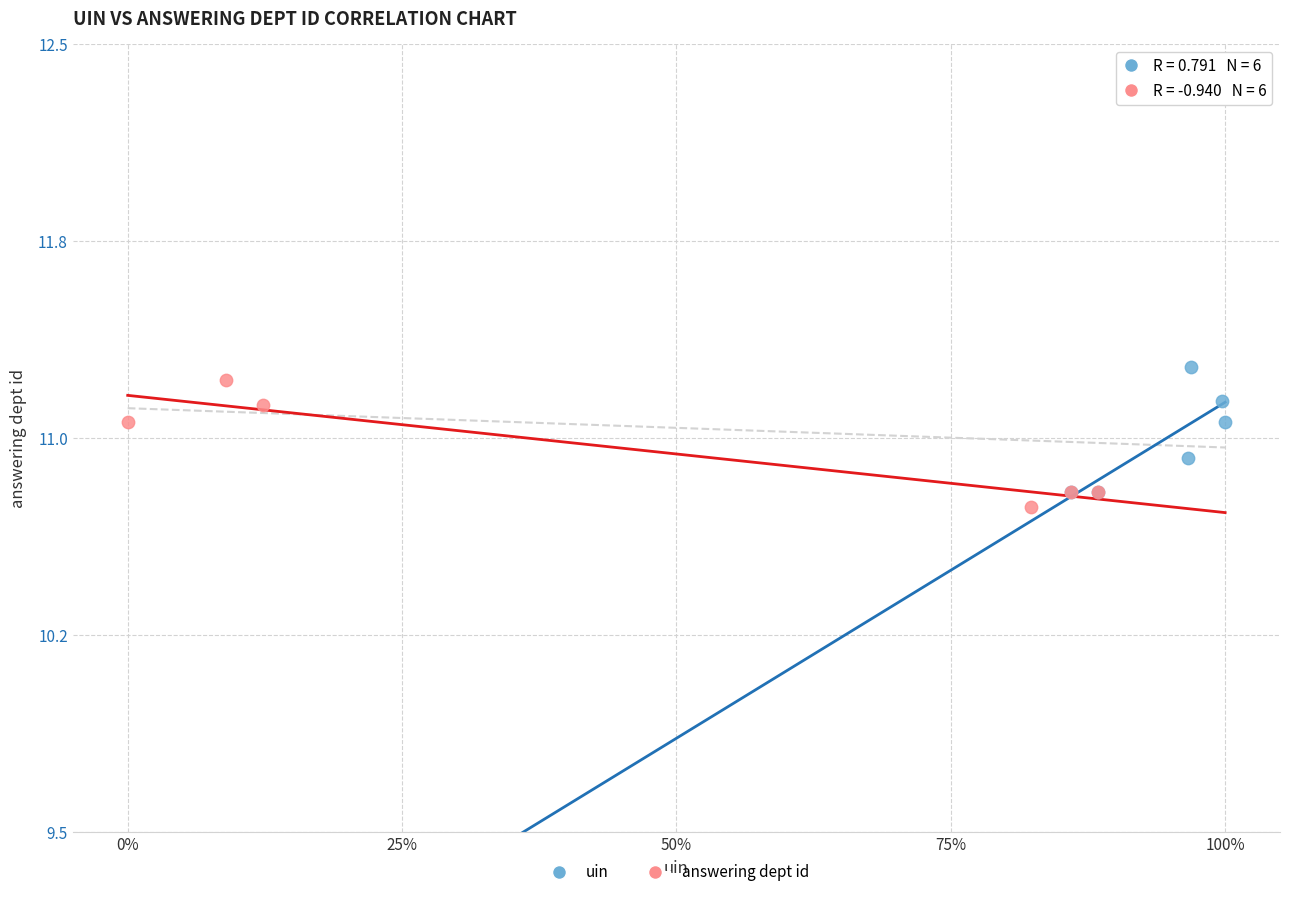

What are all the series names shown in the legend?

uin, answering dept id